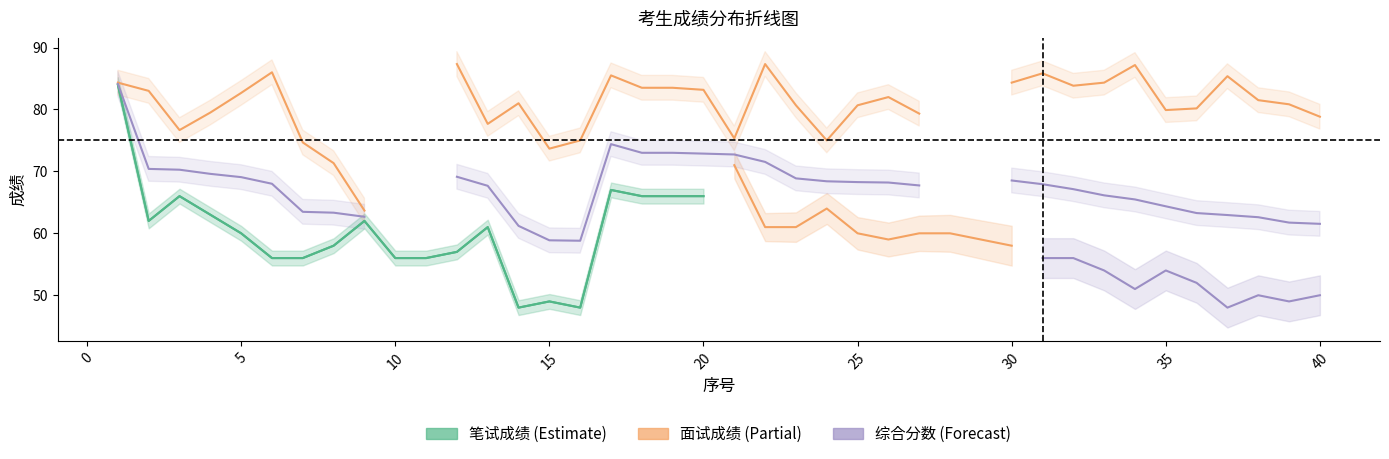

Read the 综合分数 value at 32.

67.1